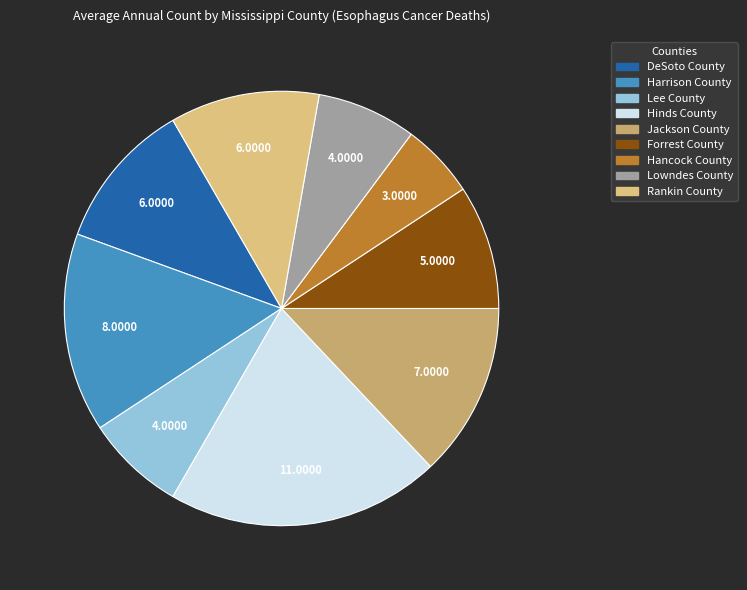

Combined, what portion of the pie is Forrest County and Hancock County?

14.8%